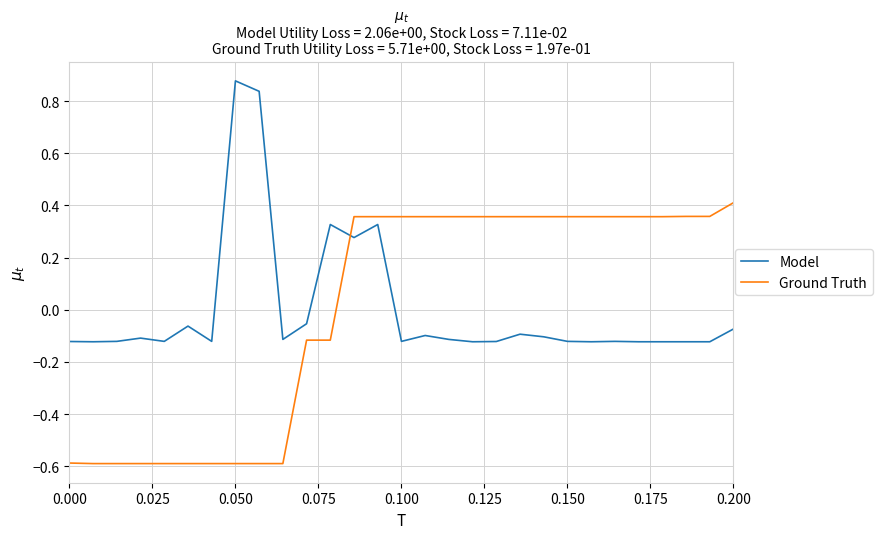

Which series ends up on top after the final intersection of Model and Ground Truth?

Ground Truth